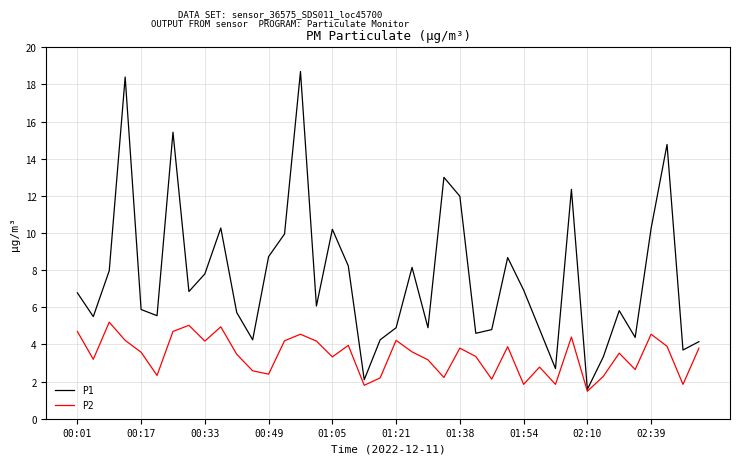

Which series has the widest spread of values?

P1